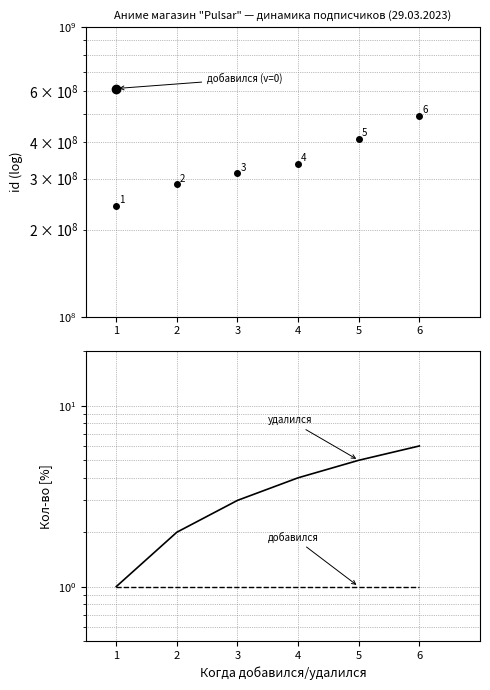

The добавился (кумул.) series shows 1 at 5. True or false?

True